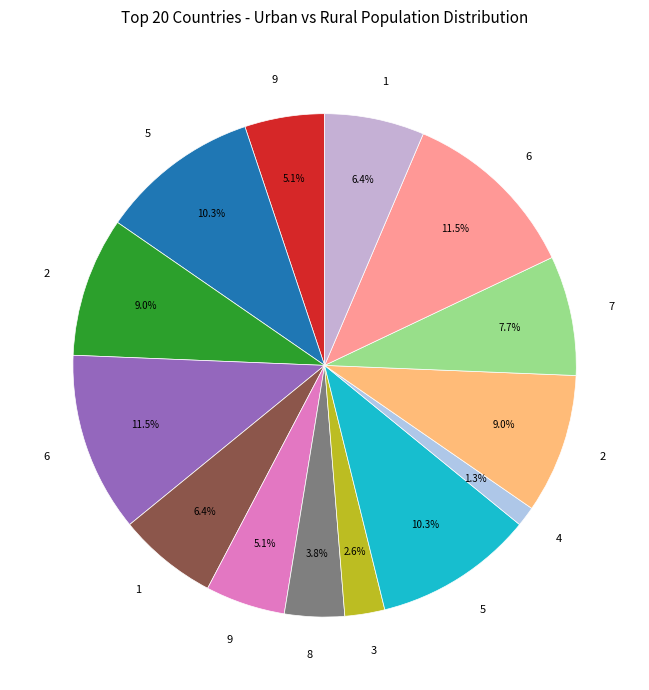

Count the number of slices in the pie.

14